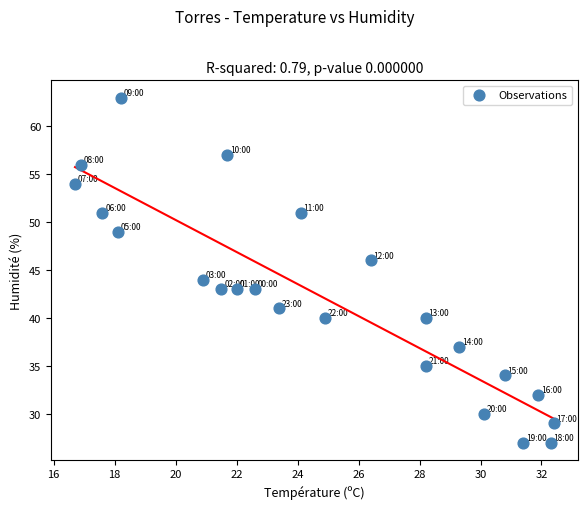

What is the range of Y values (max minus min)?

36